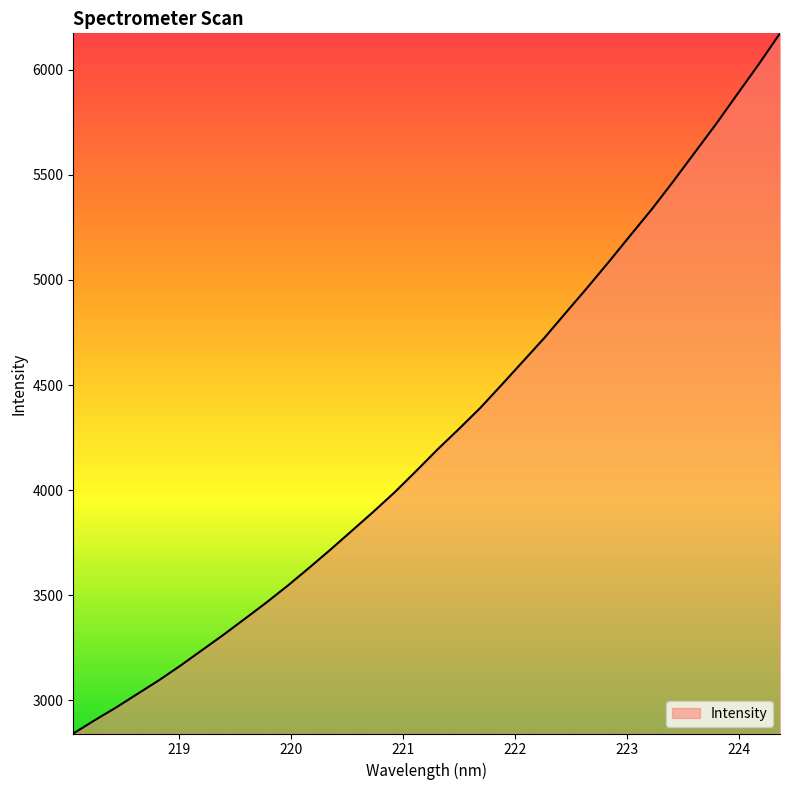

What is the difference between the maximum and minimum values?

3330.9